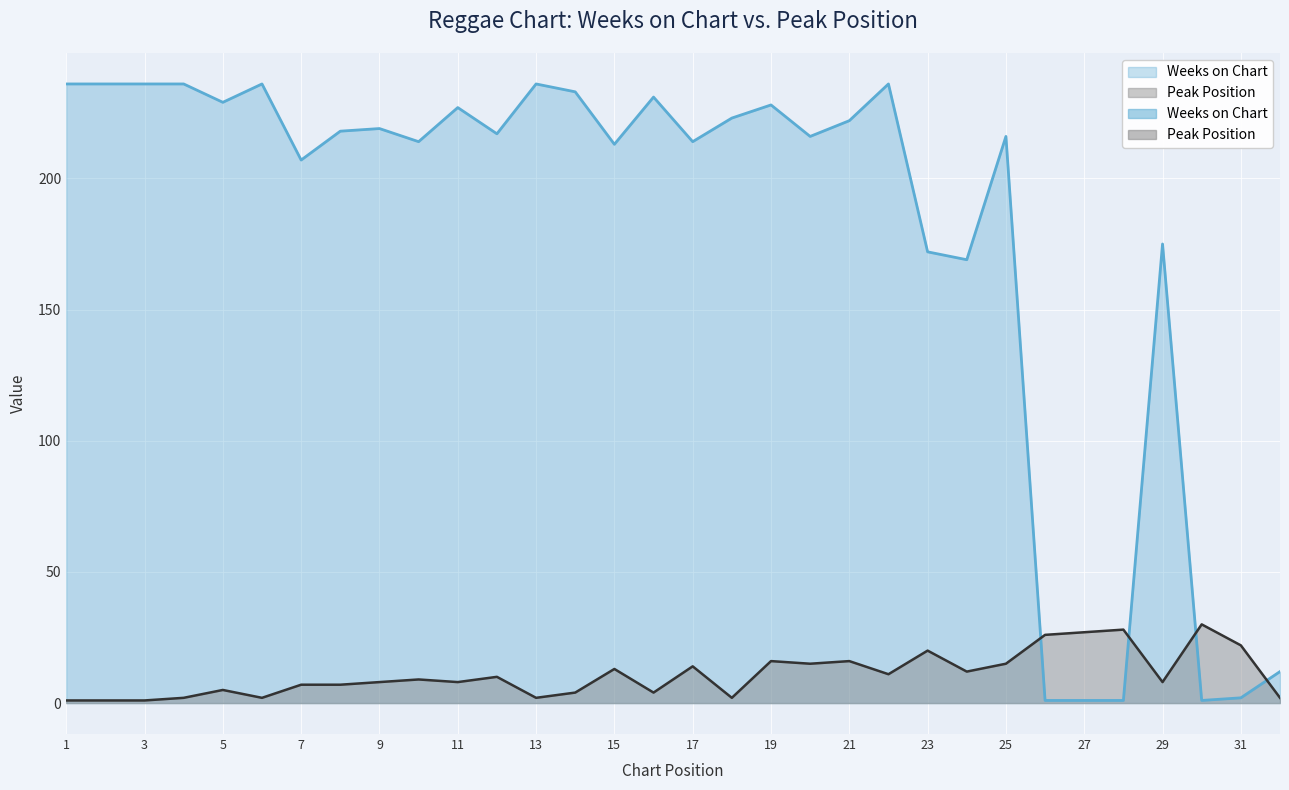

The Peak Position series shows 42 at 26. True or false?

False